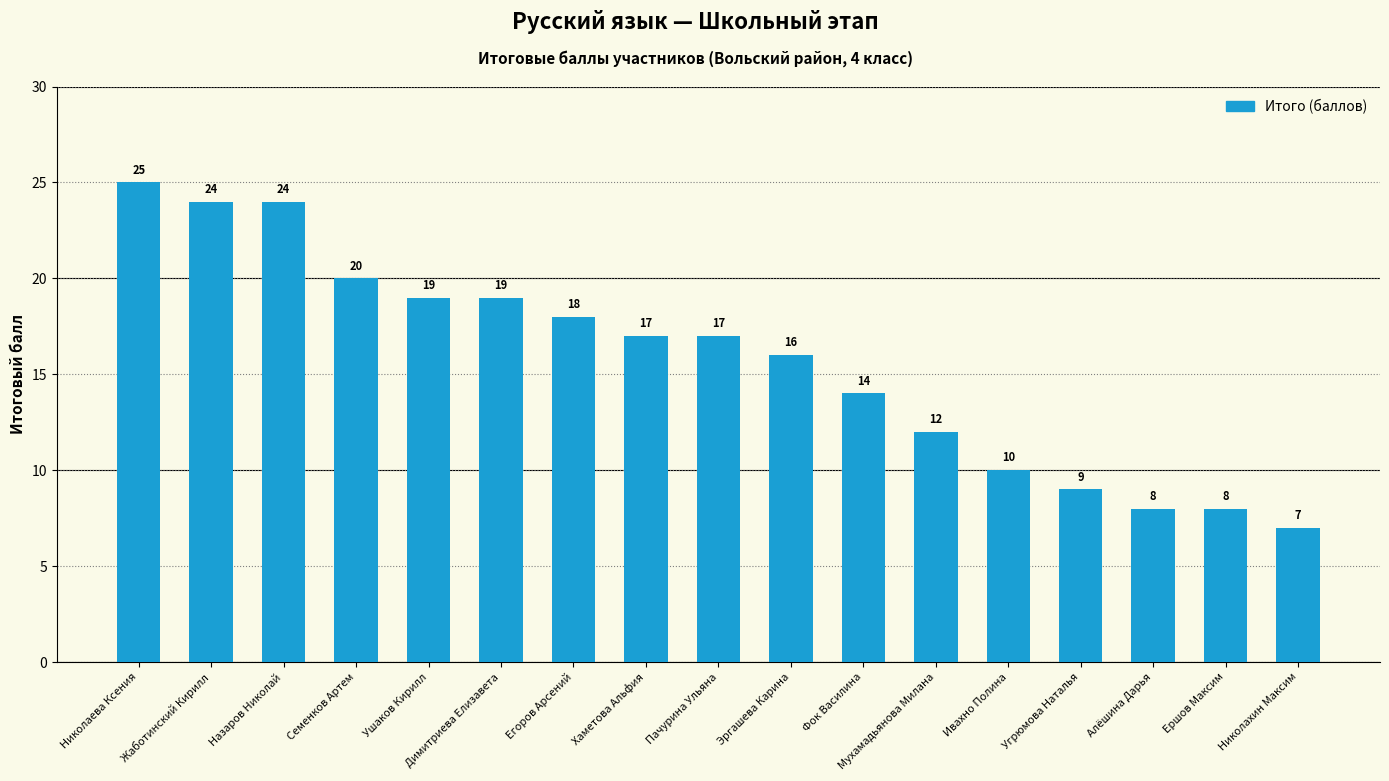

What is the minimum value shown in the chart?

7